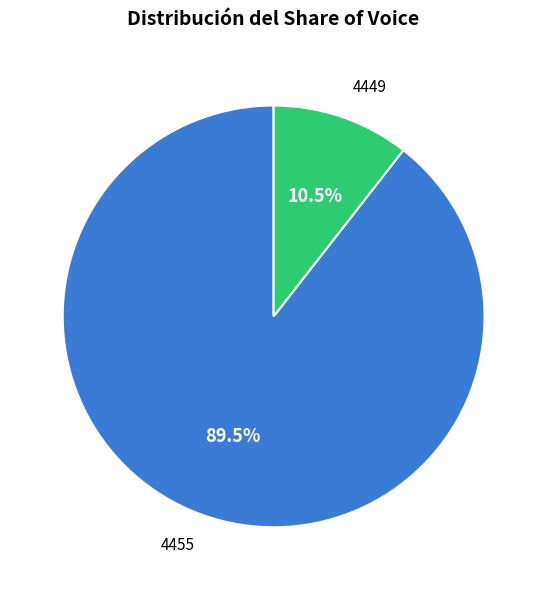

Which category has the smallest portion of the pie?

4449